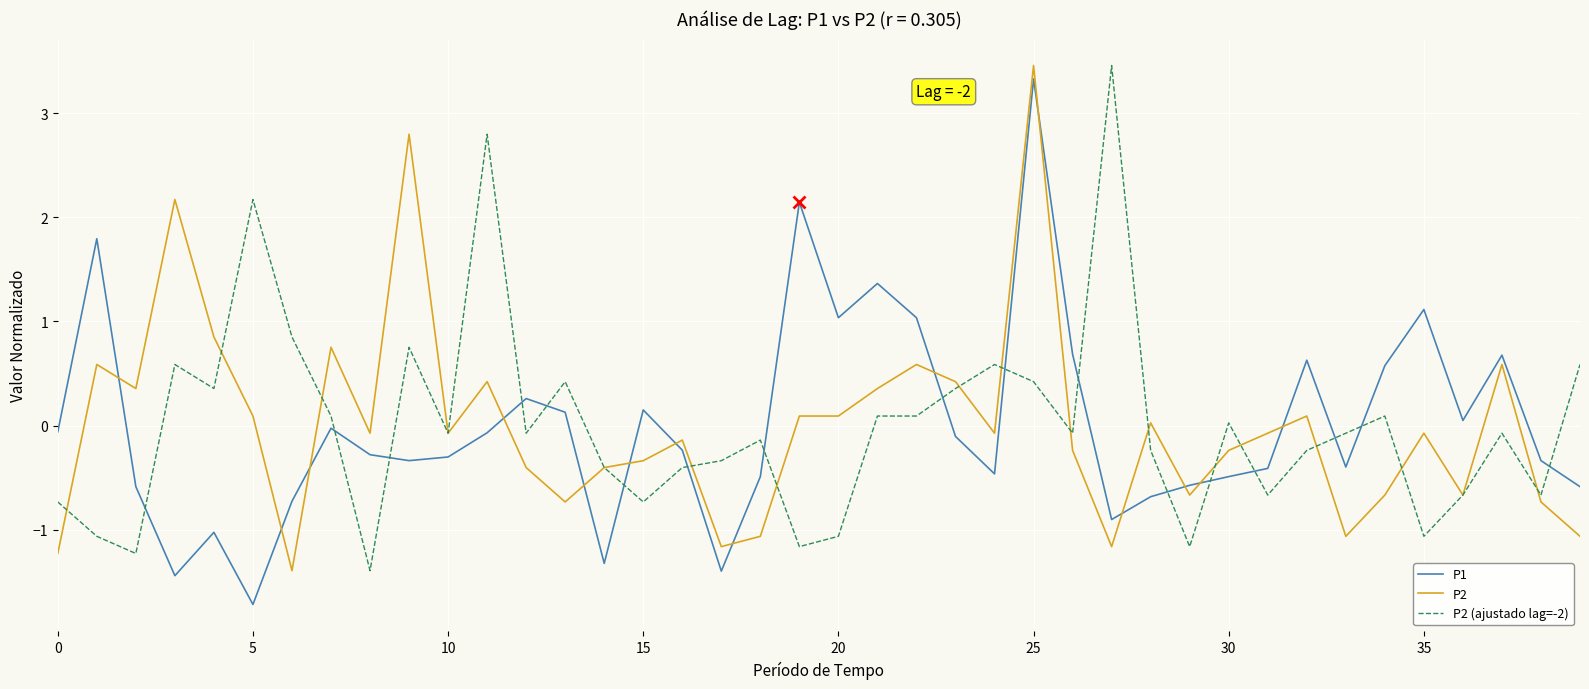

What is the minimum value shown in the chart?

-1.7